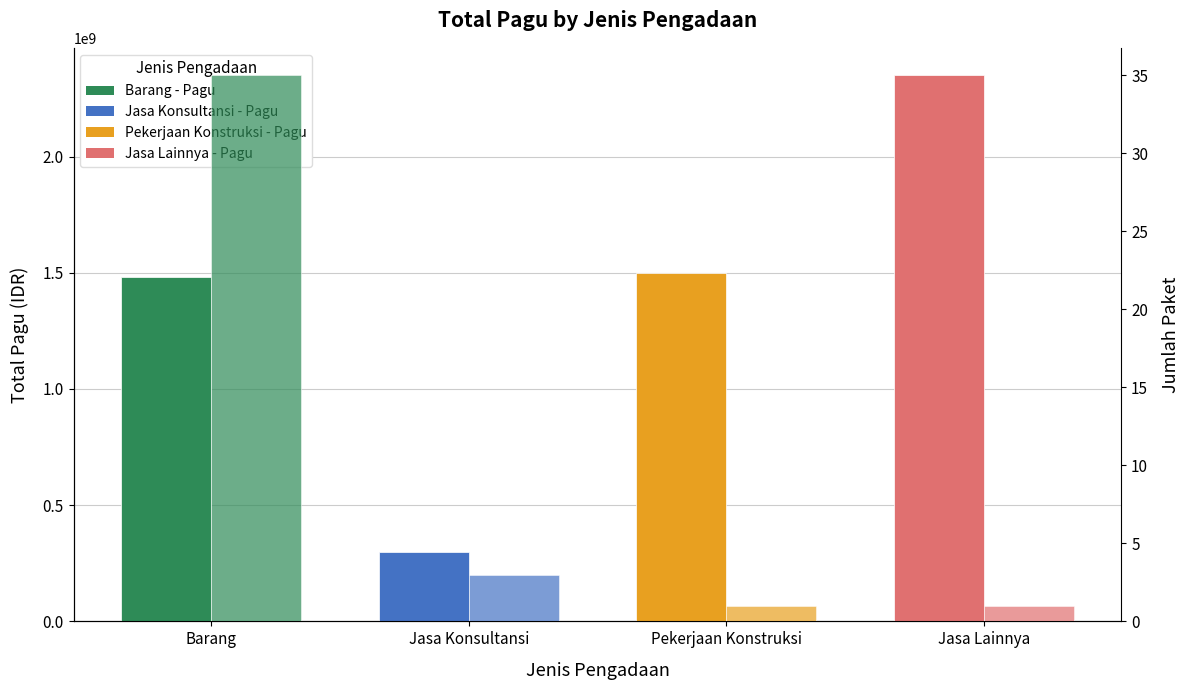

How many values in the Total Pagu (IDR) series are below 1499904000?

2